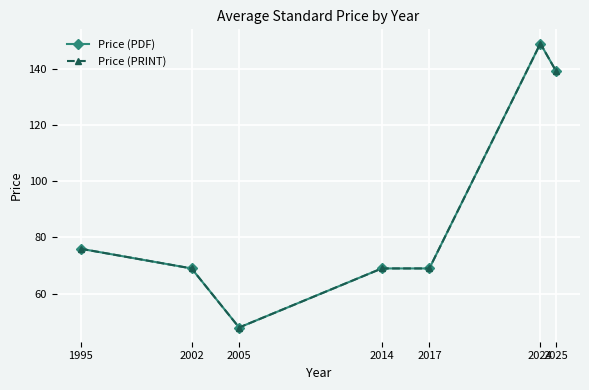

At which category is the sum across all series the highest?

2024